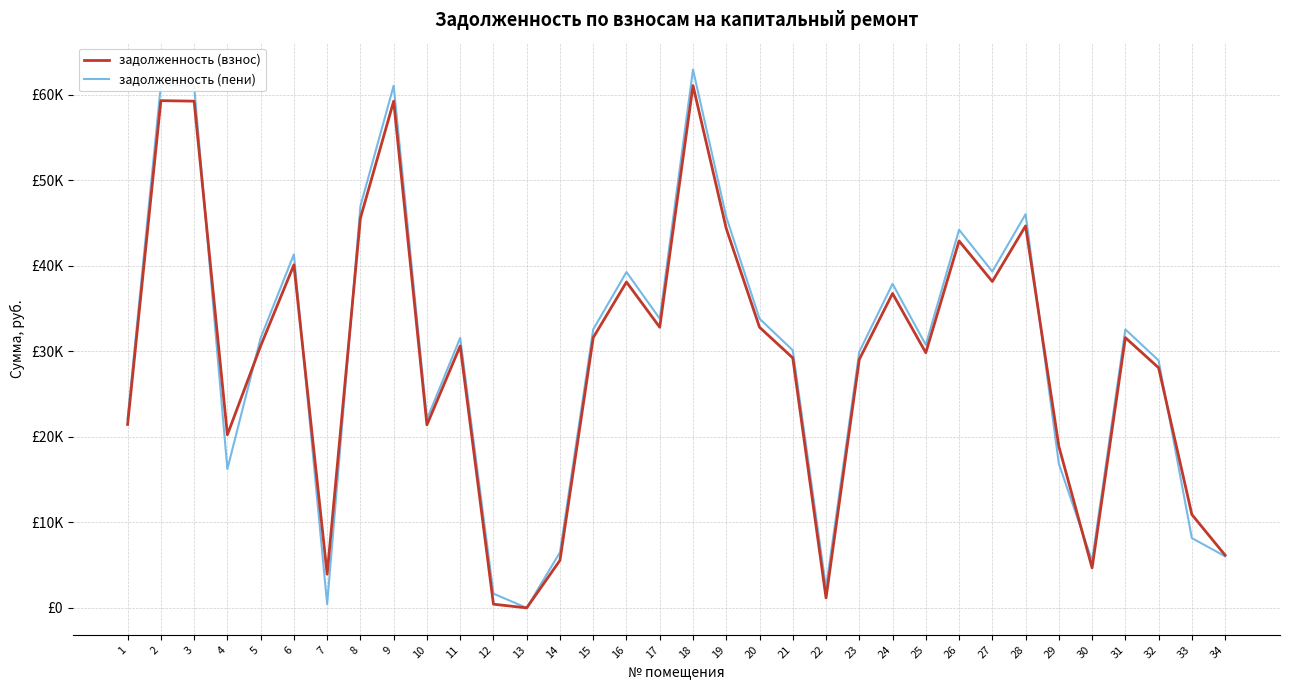

What is the greatest value displayed?

62929.1